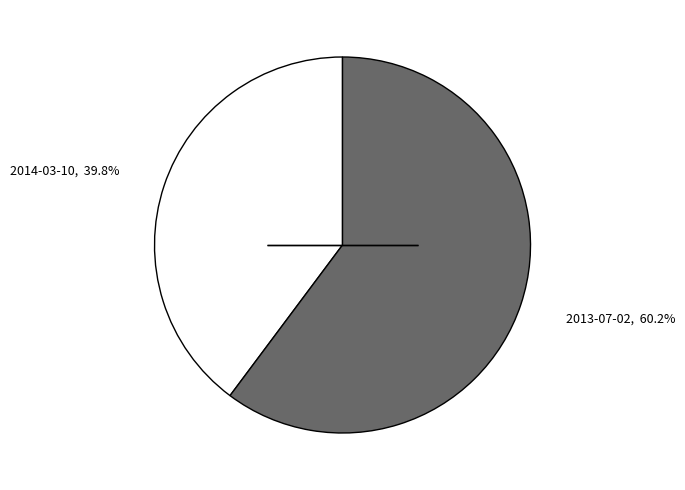

True or false: 2014-03-10 accounts for 40% of the total.

True